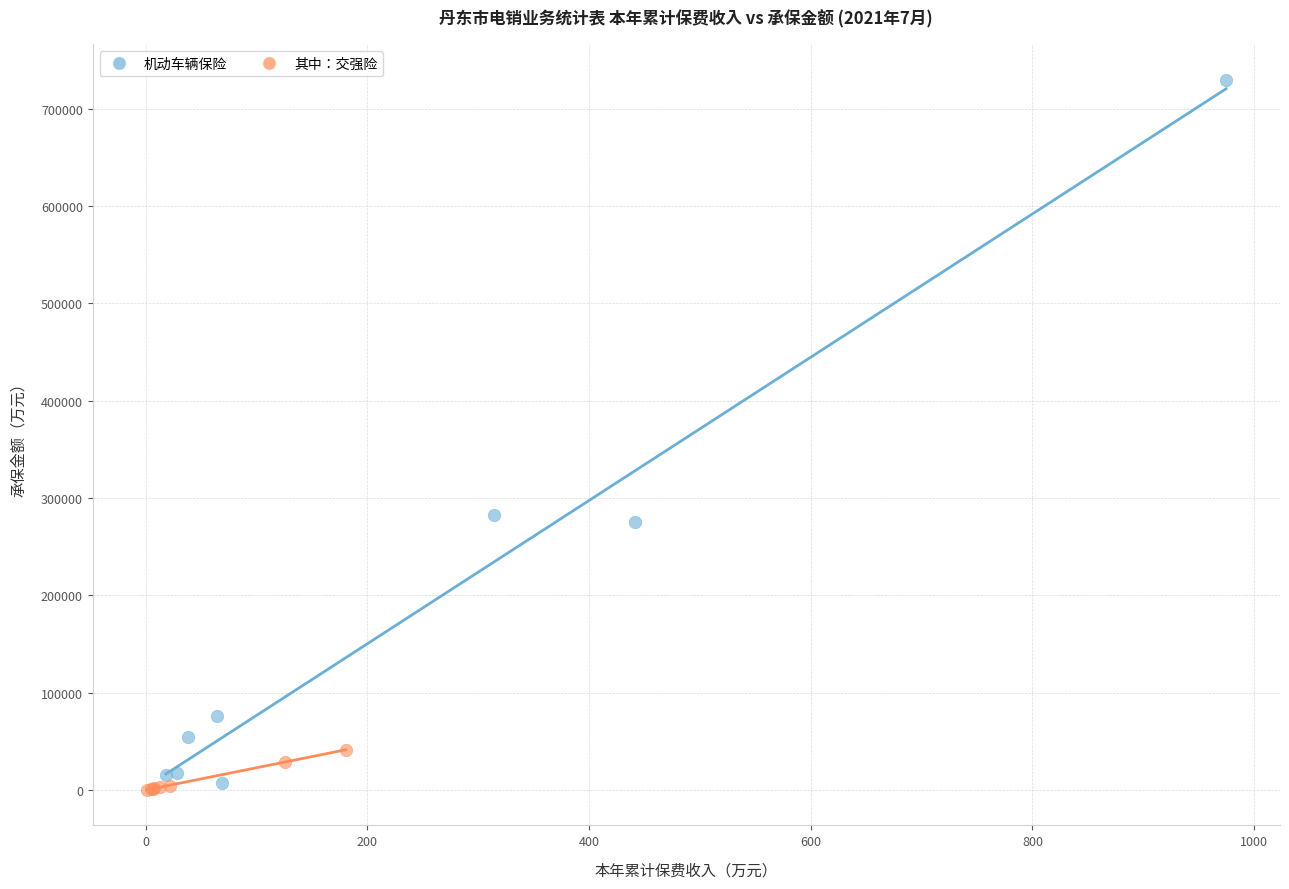

Which series has the largest Y range (max minus min)?

机动车辆保险